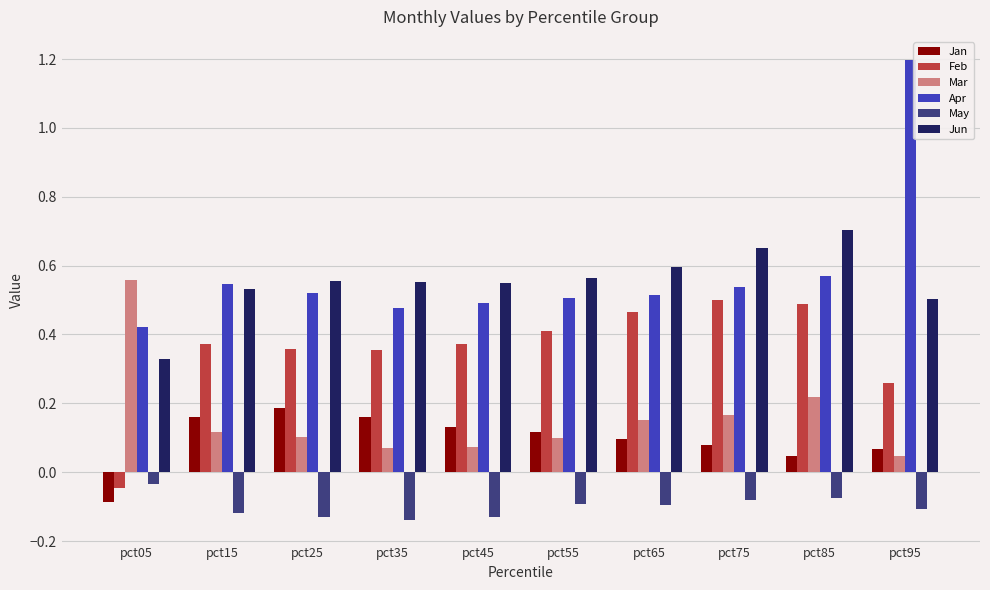

Which label corresponds to the largest value in the chart?

pct95